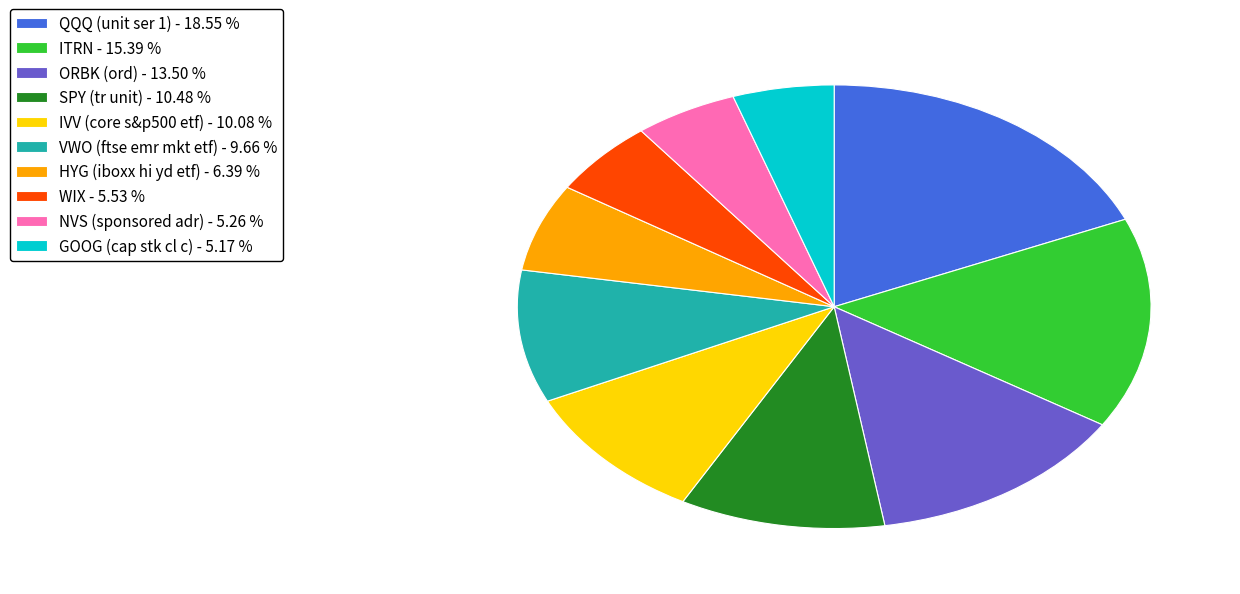

Does ITRN - 15.39 % account for over 50% of the chart?

No